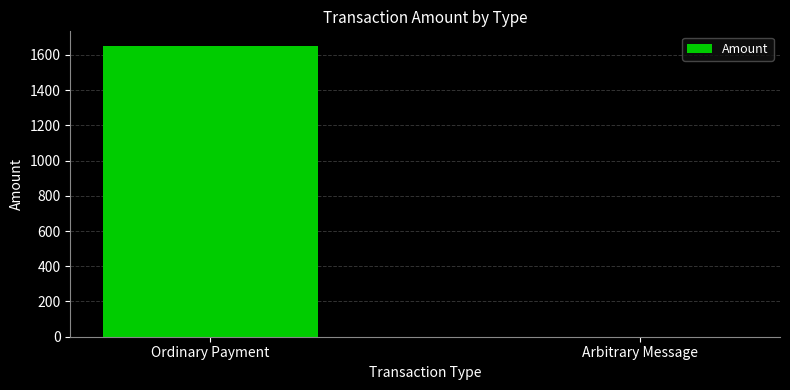

At which category does the chart reach its peak across all series?

Ordinary Payment